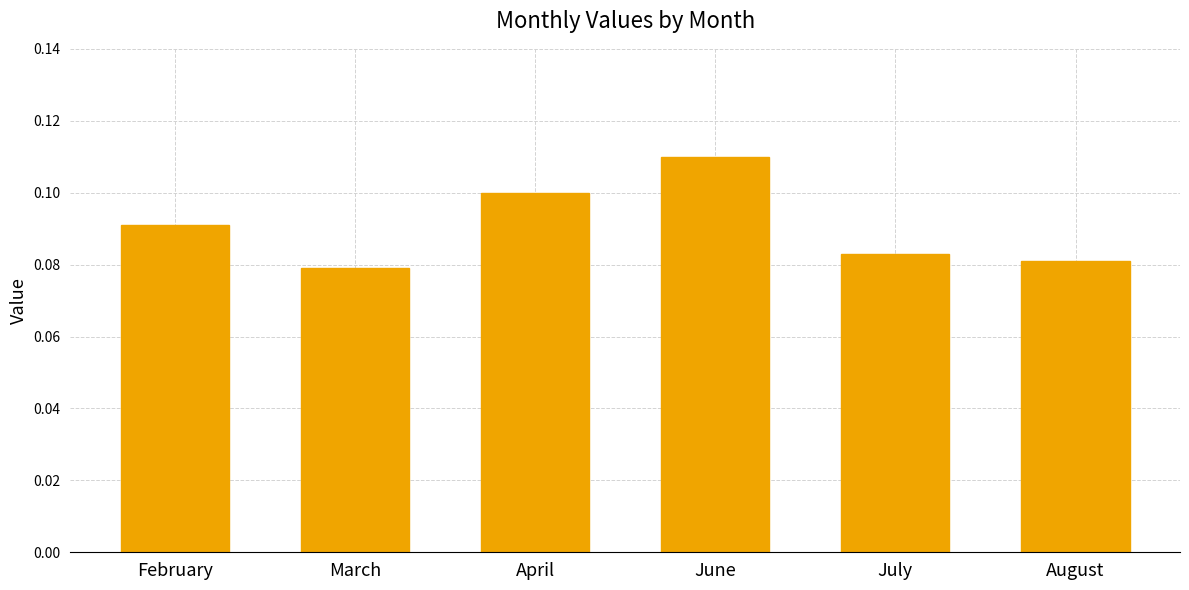

The chart shows a value of 0.1 at April. True or false?

True